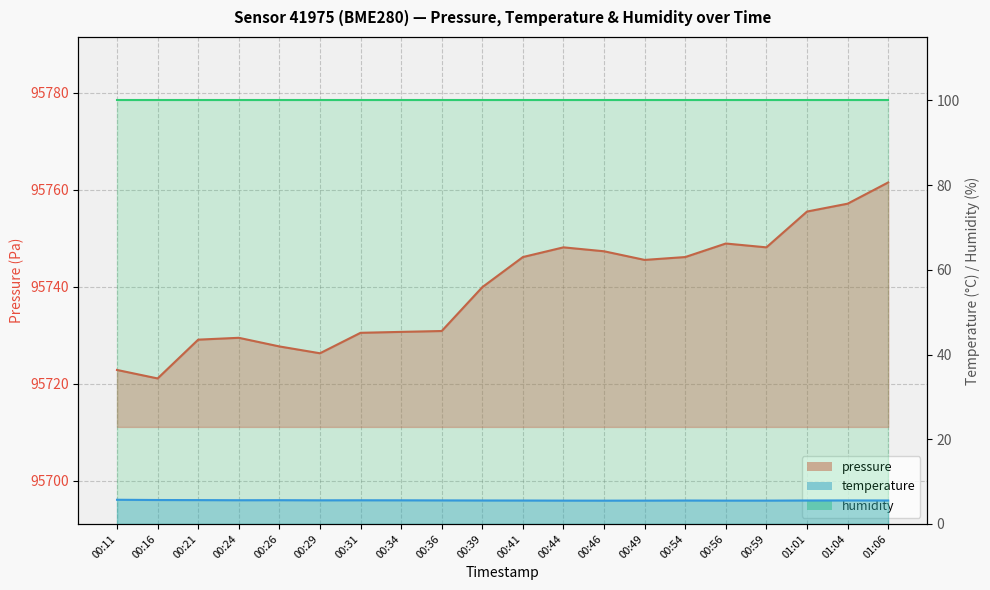

Which series has the largest total across all categories?

pressure